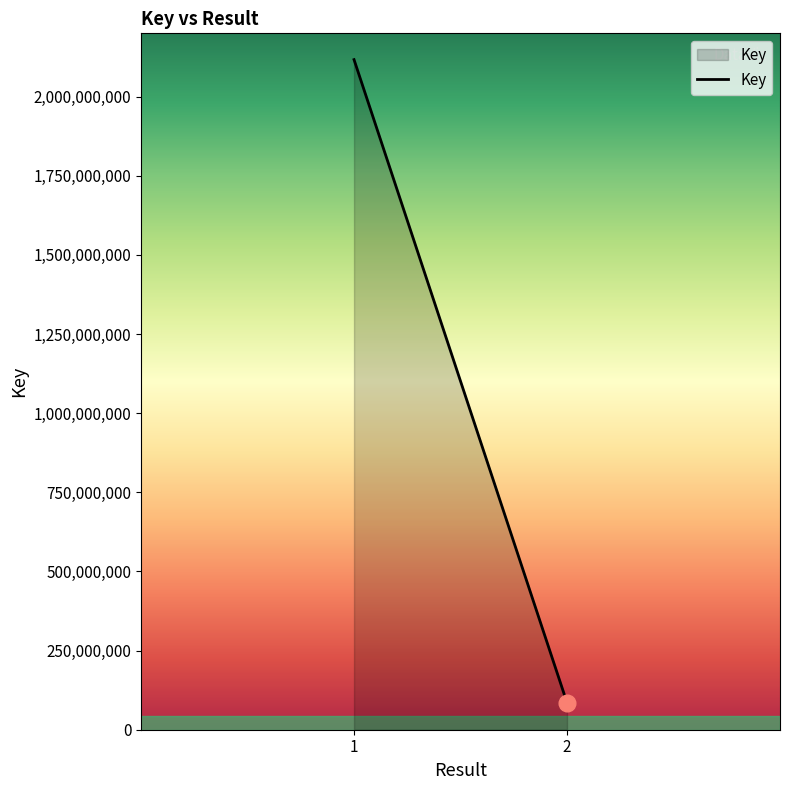

What is the difference between the maximum and minimum values?

2031524523